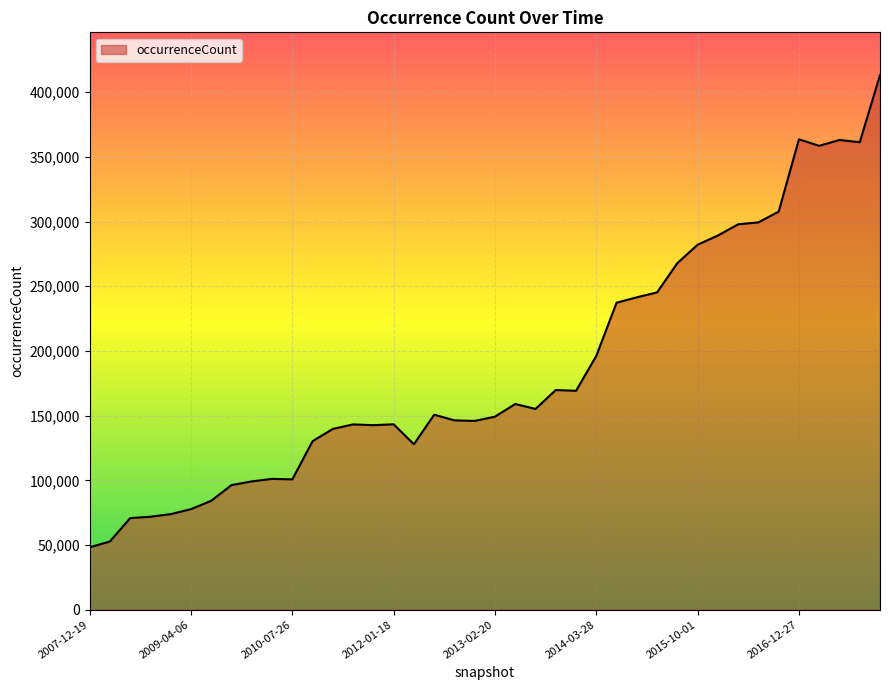

What is the difference between the maximum and minimum values?

365007